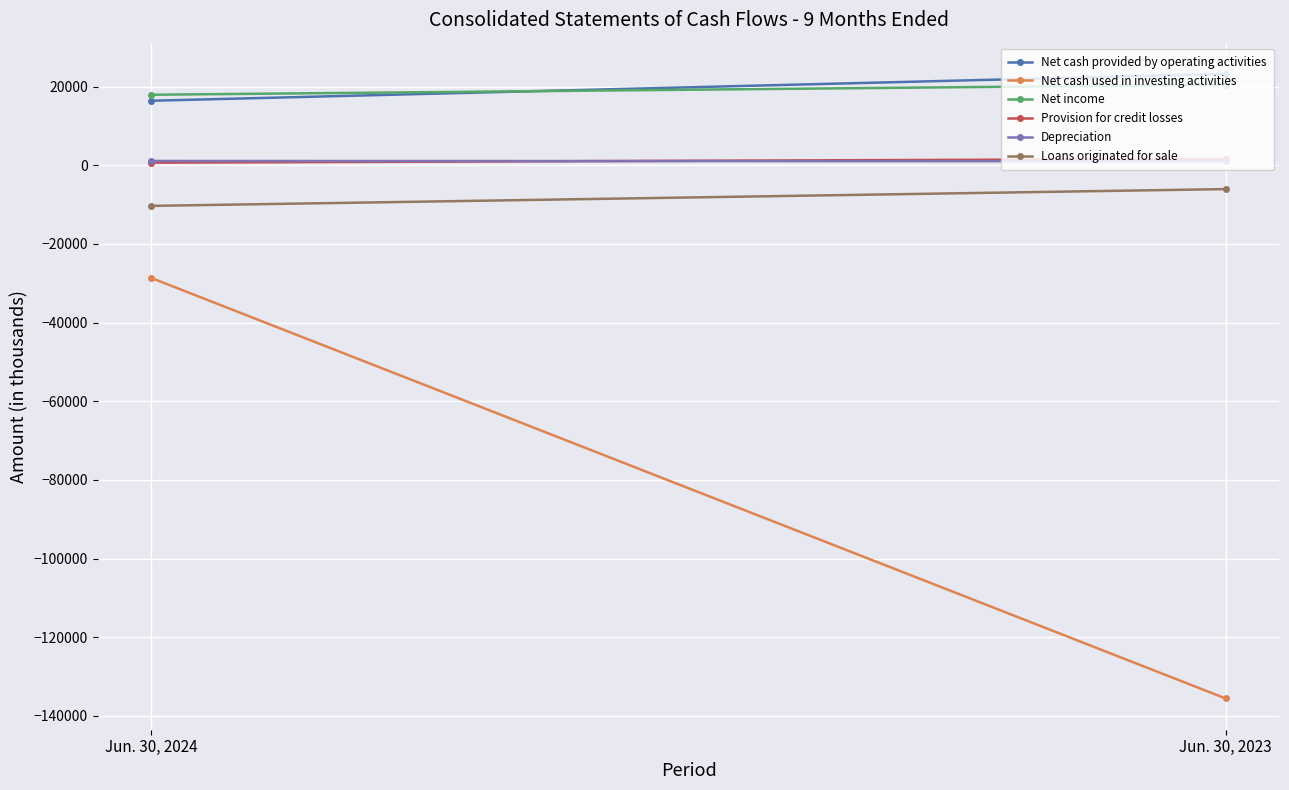

What is the total value across all series at Jun. 30, 2024?

-2926